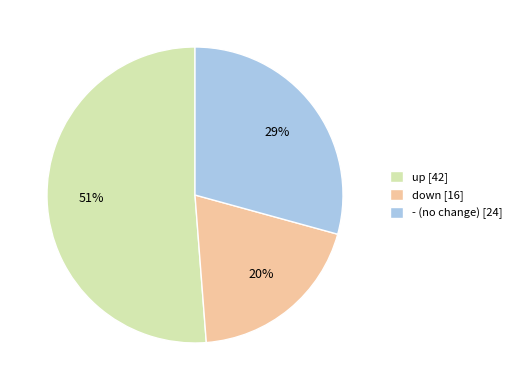

What is the largest slice in the pie chart?

up